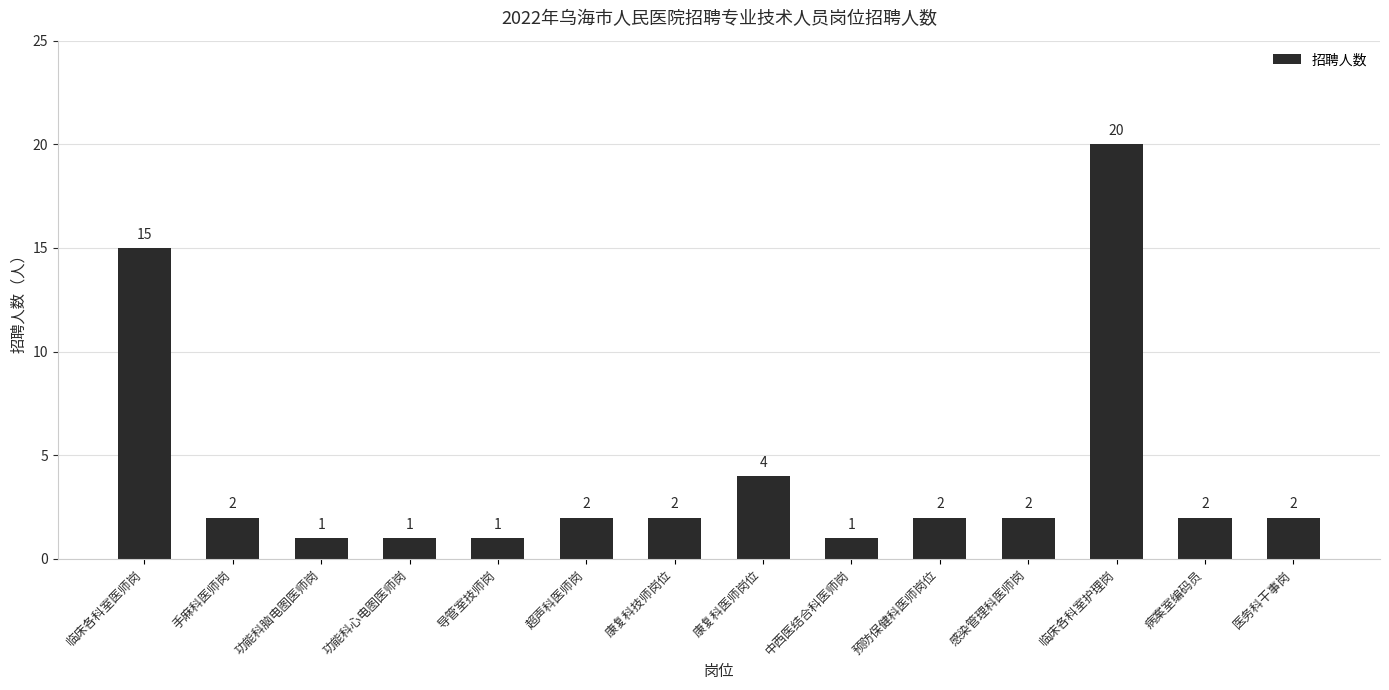

Approximately how many times larger is the value at 临床各科室护理岗 compared to 中西医结合科医师岗?

20.0